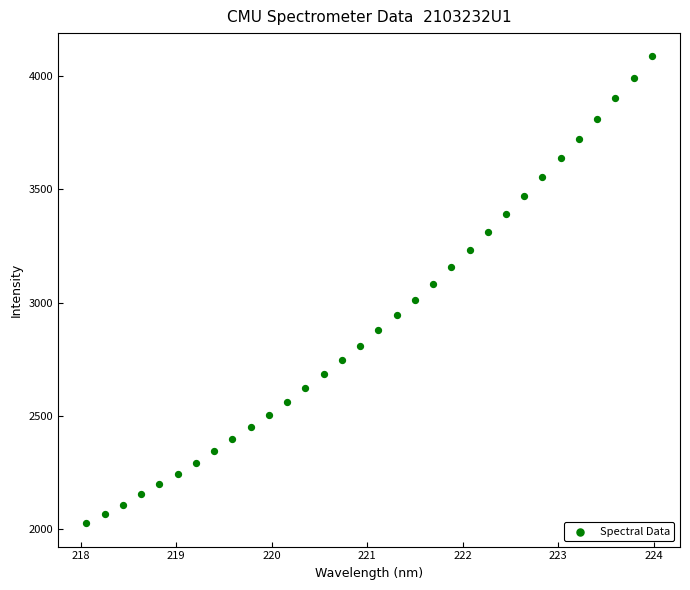

What is the range of Y values (max minus min)?

2058.6